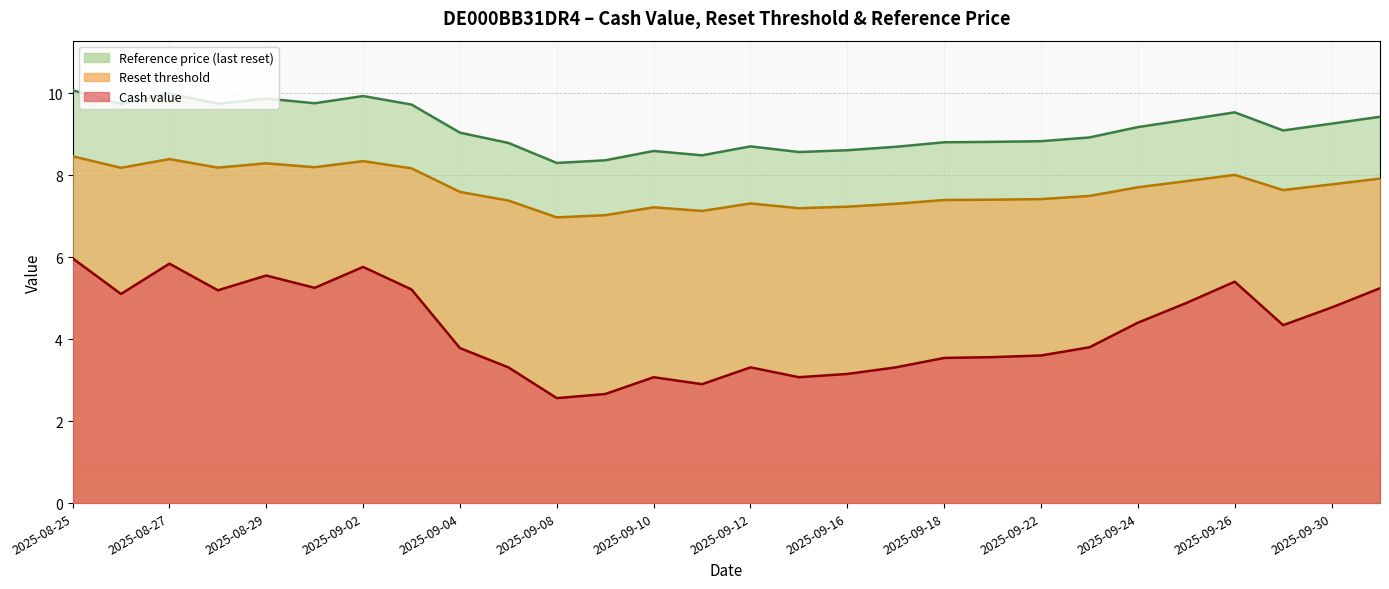

Which series has the largest range (max minus min)?

Cash value